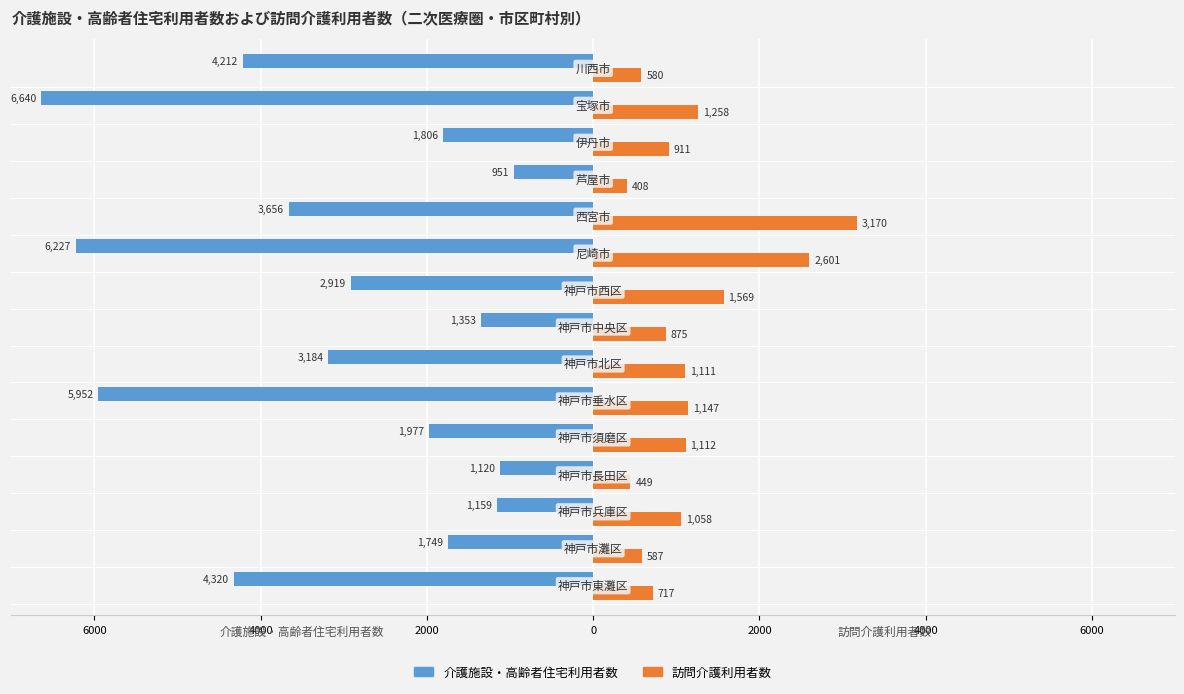

What are all the series names shown in the legend?

介護施設・高齢者住宅利用者数, 訪問介護利用者数